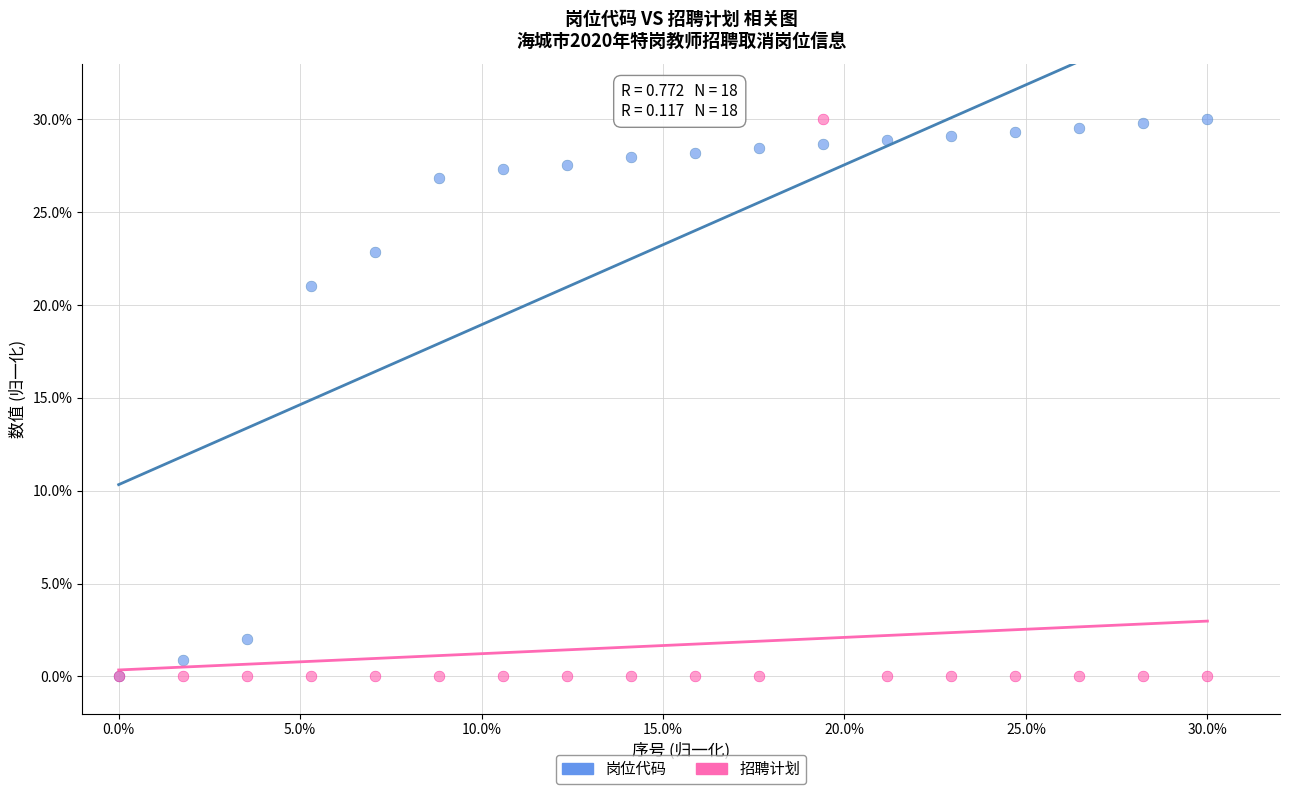

Across all series, what Y value is closest to 15?

21.0